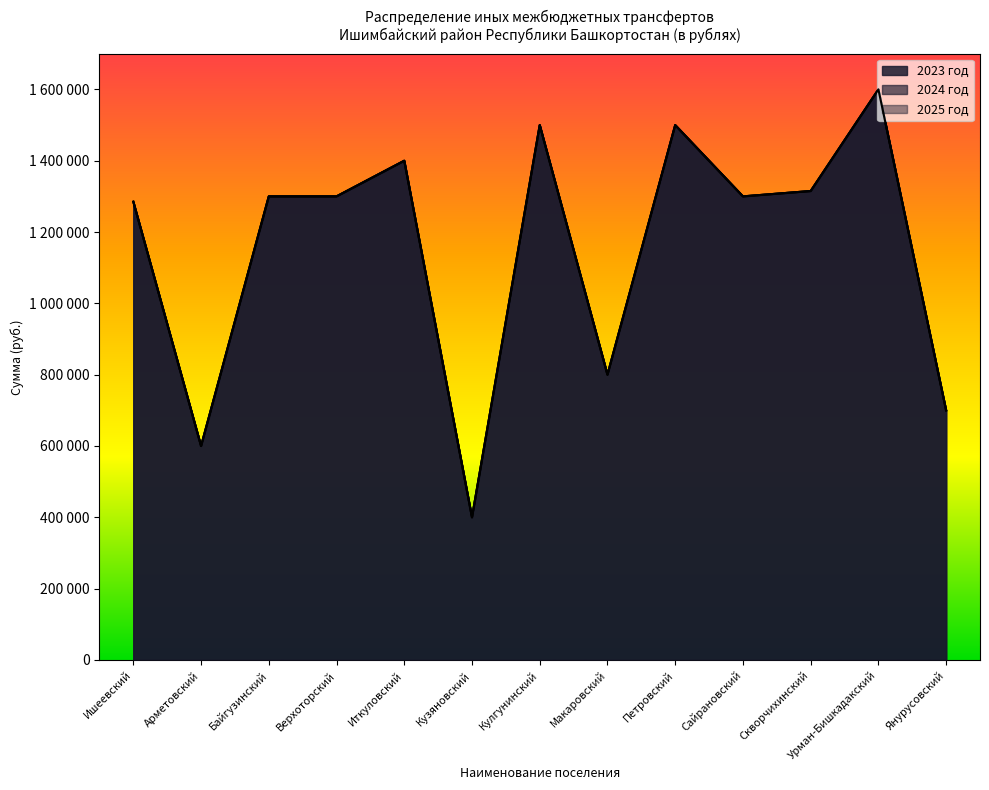

Reading left to right, extract all data points from this chart.

2023 год: 1285000	600000	1300000	1300000	1400000	400000	1500000	800000	1500000	1300000	1315000	1600000	700000
2024 год: 1285000	600000	1300000	1300000	1400000	400000	1500000	800000	1500000	1300000	1315000	1600000	700000
2025 год: 1285000	600000	1300000	1300000	1400000	400000	1500000	800000	1500000	1300000	1315000	1600000	700000